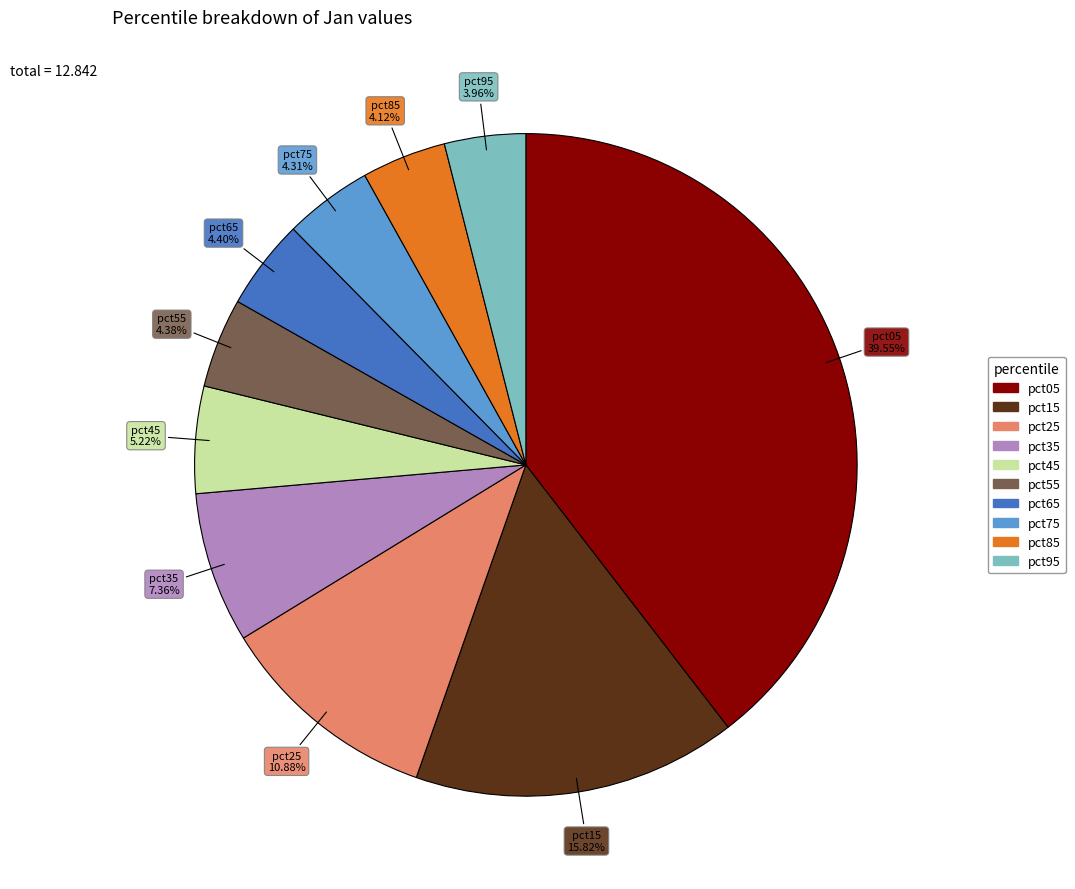

Is it true that pct25 is 1% of the pie?

False